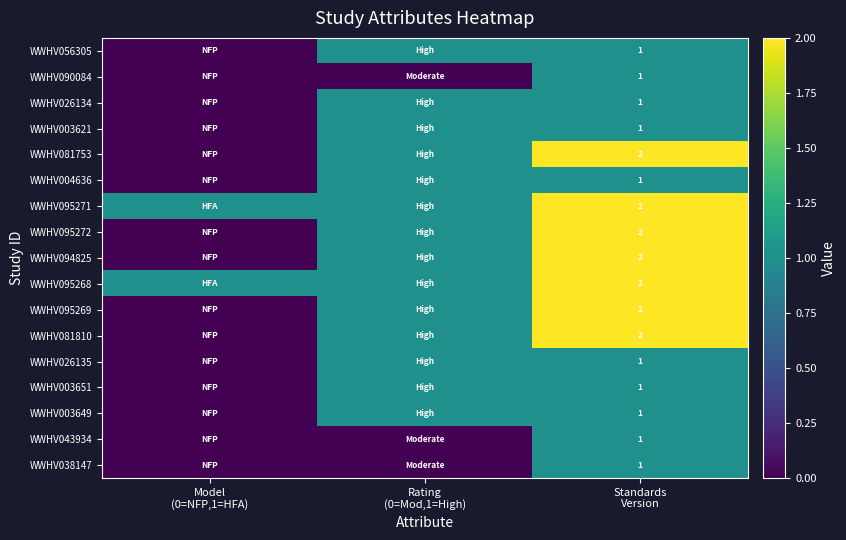

List the labels in order of WWHV004636 value, largest first.

Rating (0=Mod,1=High), Standards Version, Model (0=NFP,1=HFA)